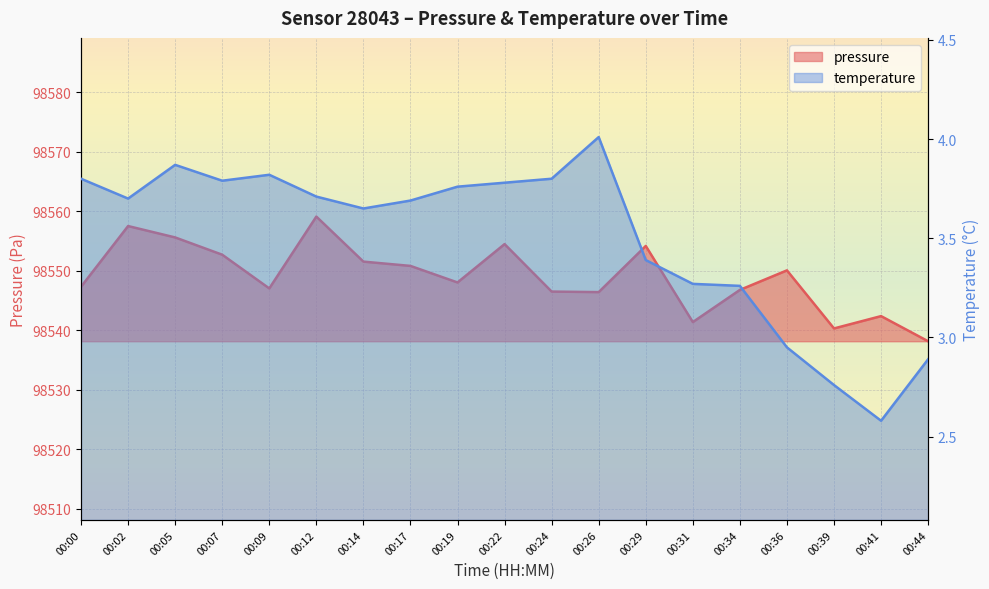

True or false: pressure has a value of 27928.9 at 00:09.

False